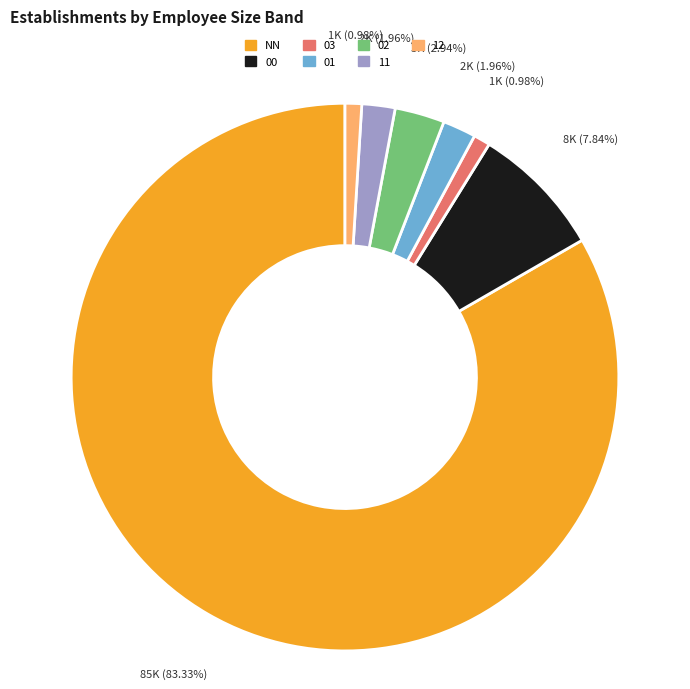

Between 12 and NN, which is larger?

NN